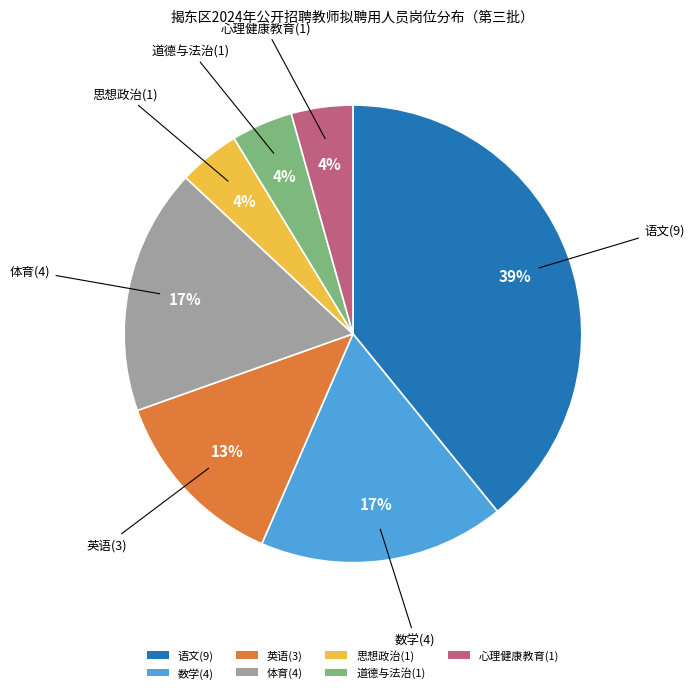

Does any single category account for the majority?

No